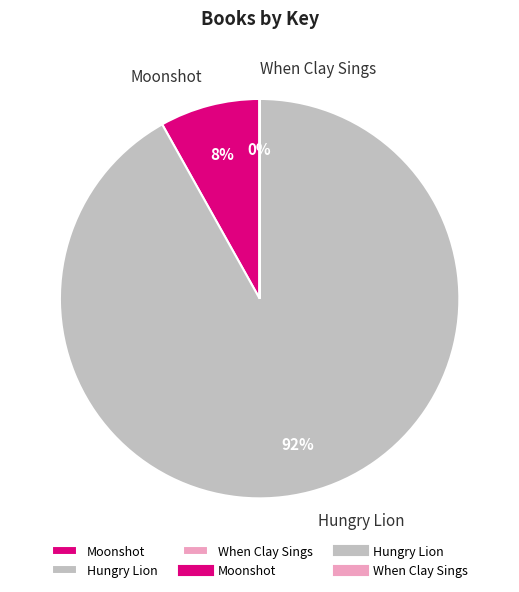

Is the sum of Hungry Lion and Moonshot greater than half?

Yes